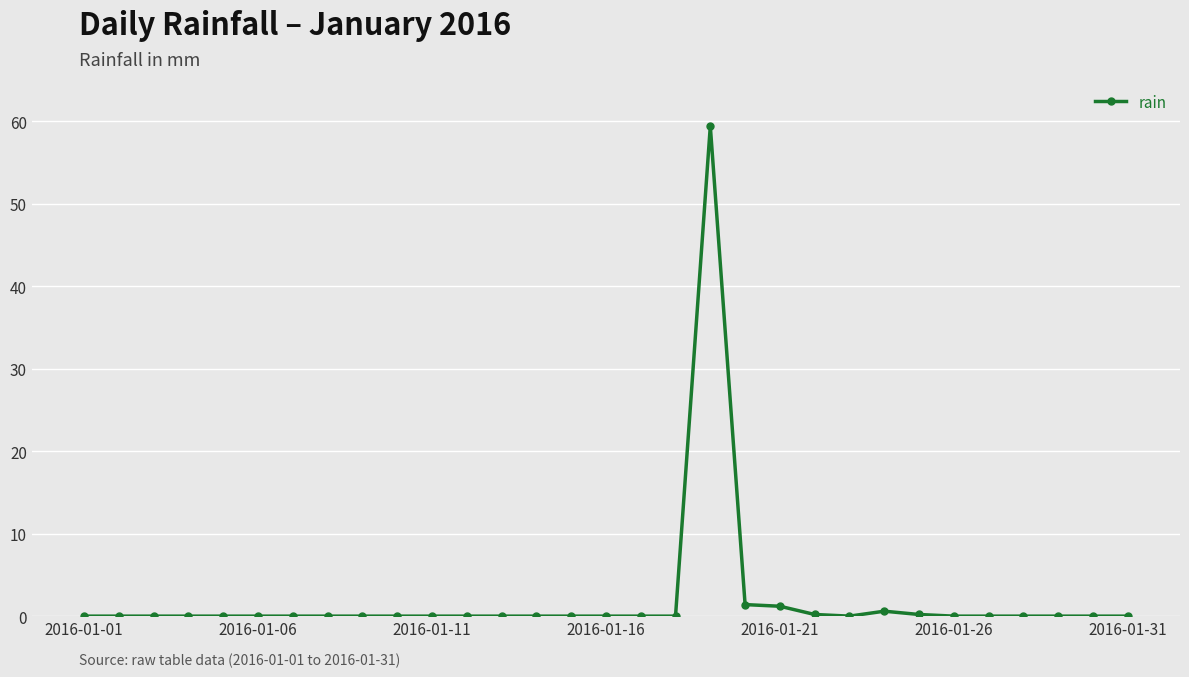

What is the sum of all values?

63.0